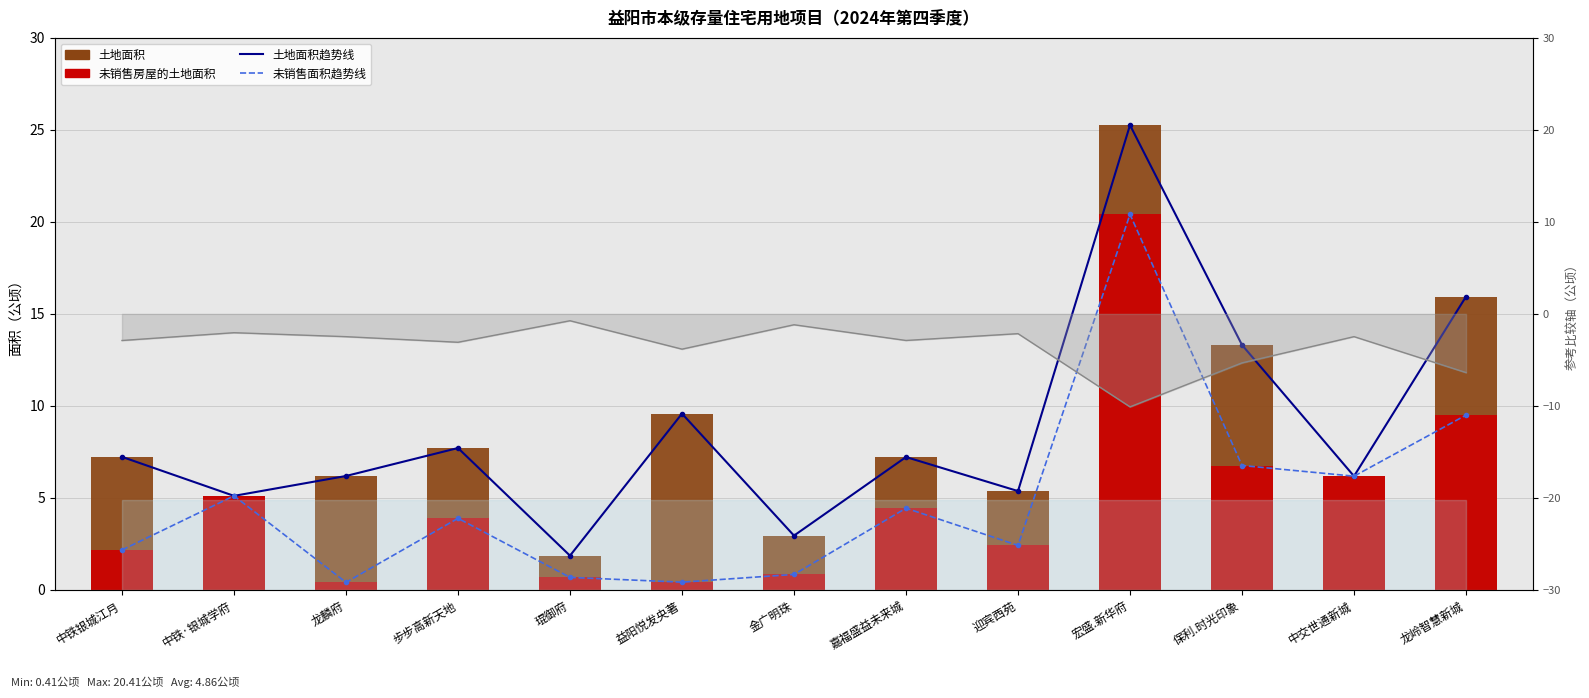

The value of 土地面积 at 中铁·银城学府 is 2.0. True or false?

False